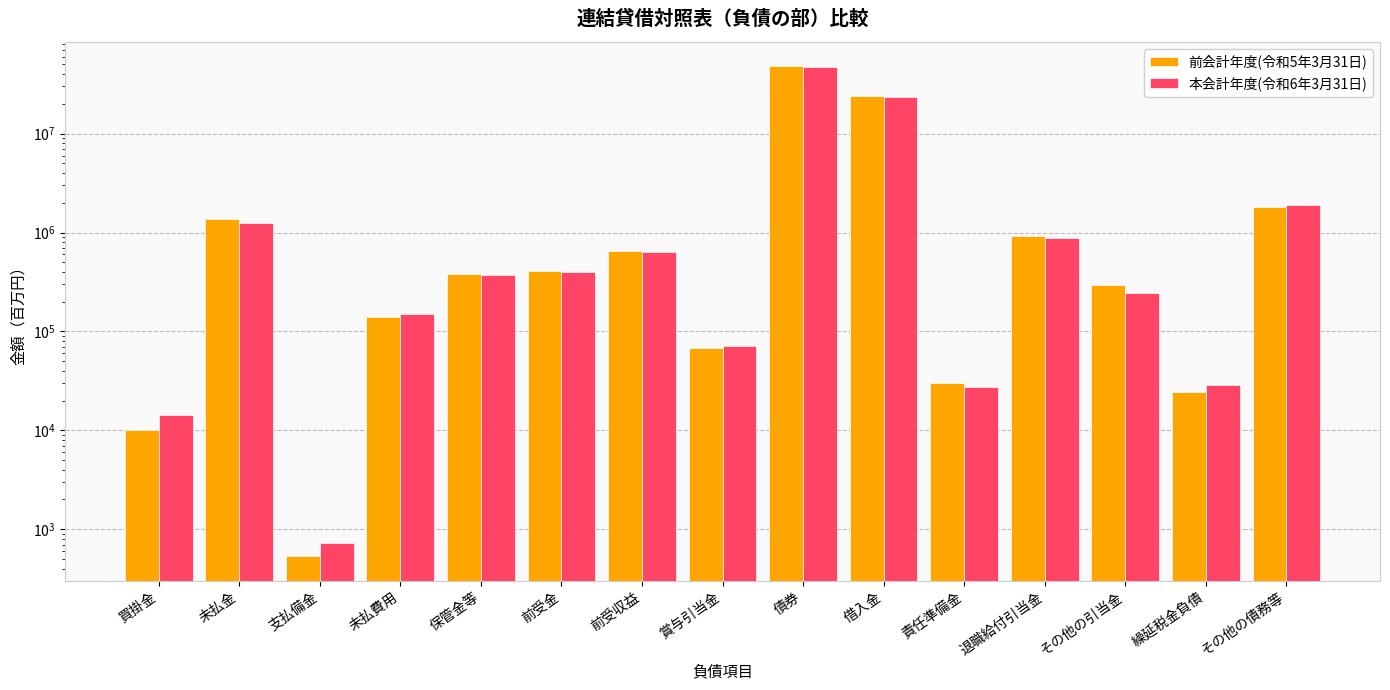

What is the label of the 3rd bar from the right?

その他の引当金